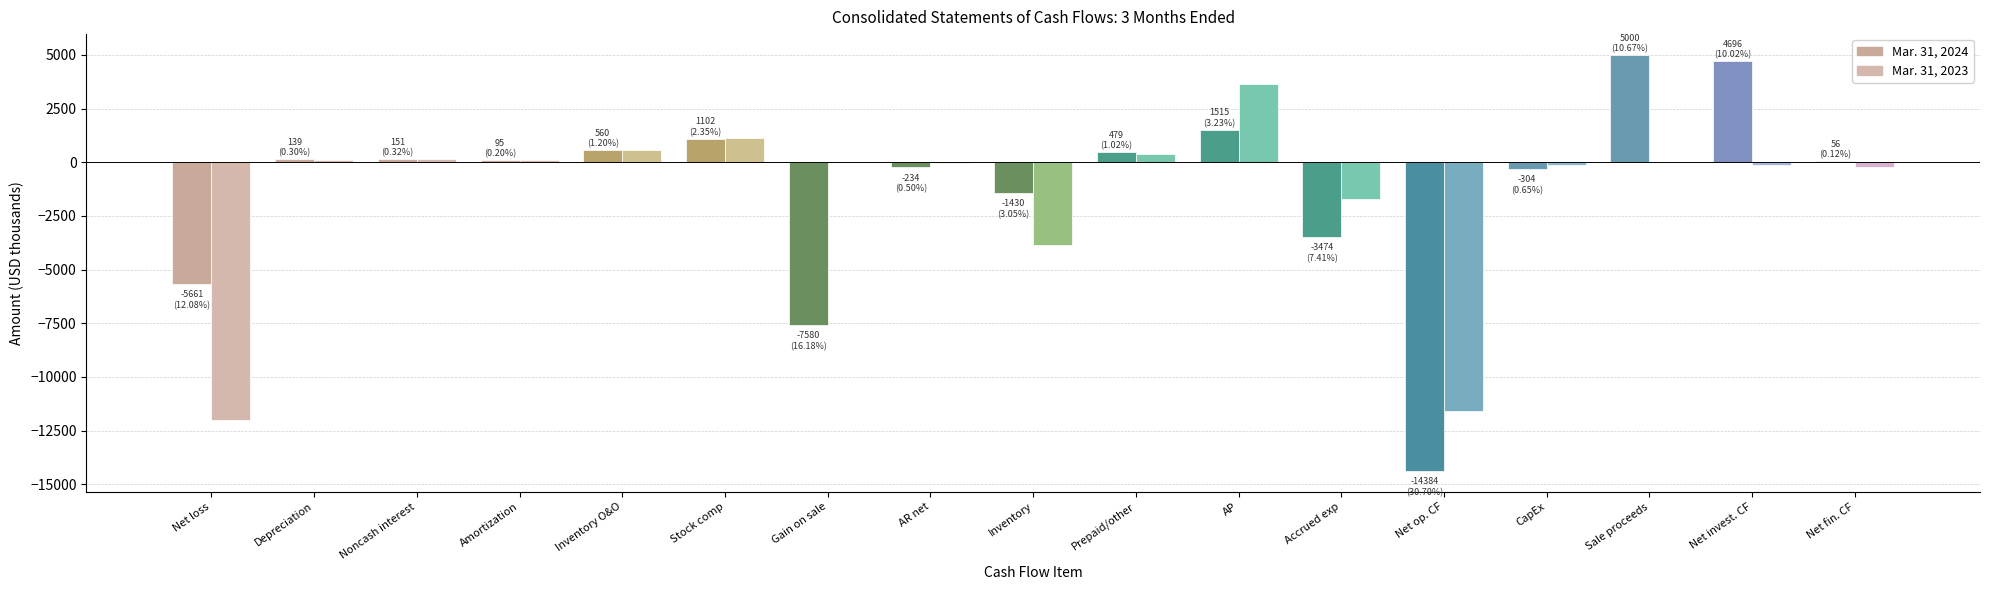

Does the chart contain stacked bars?

No